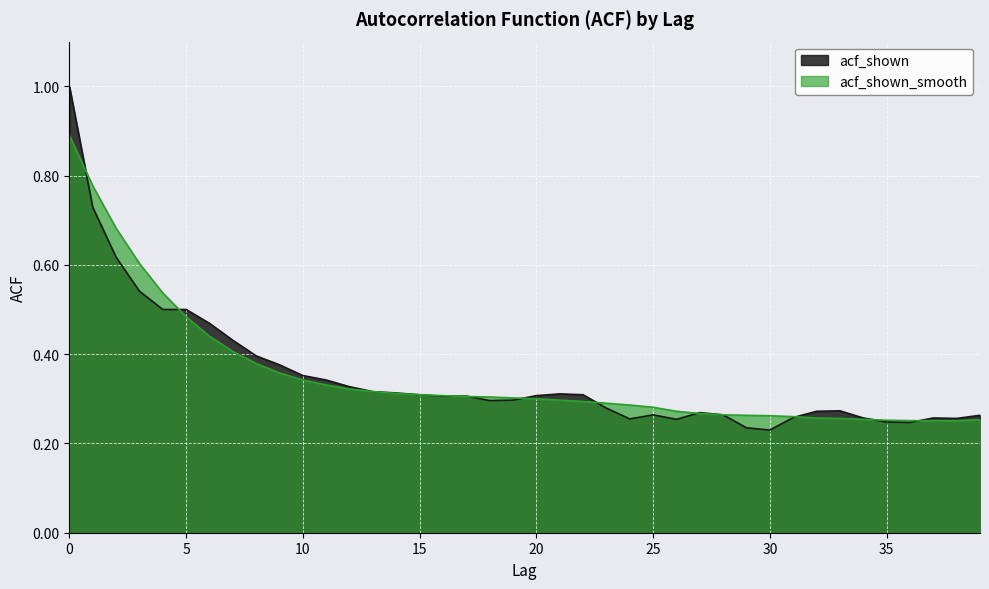

How many times do acf_shown_smooth and acf_shown cross each other?

10